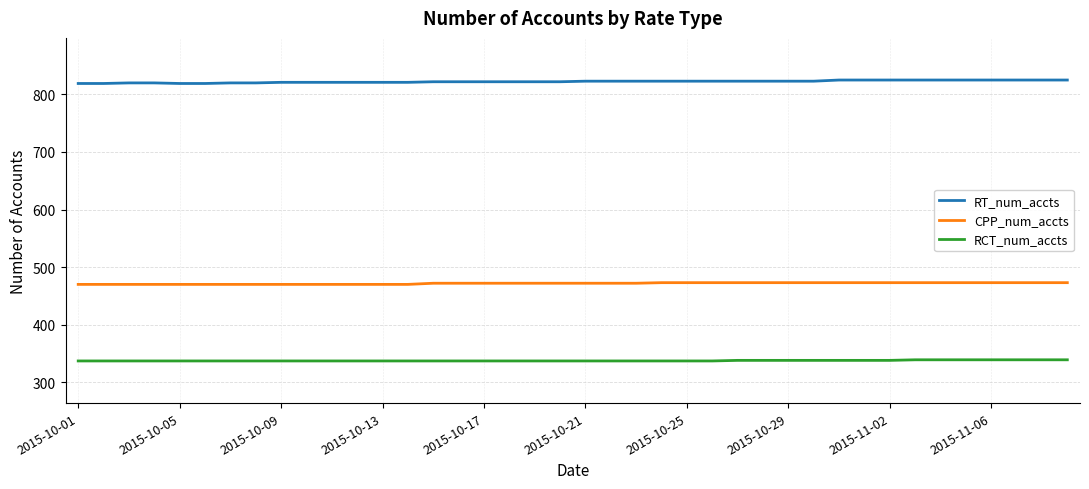

What is the minimum value for CPP_num_accts?

470